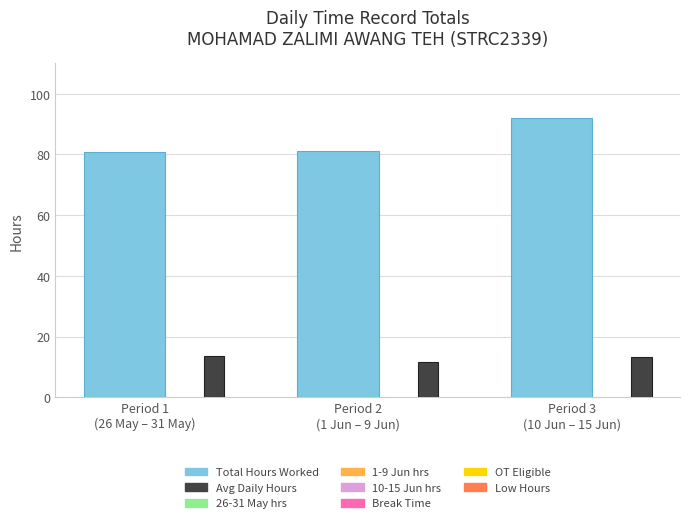

How many data points does each series have?

3